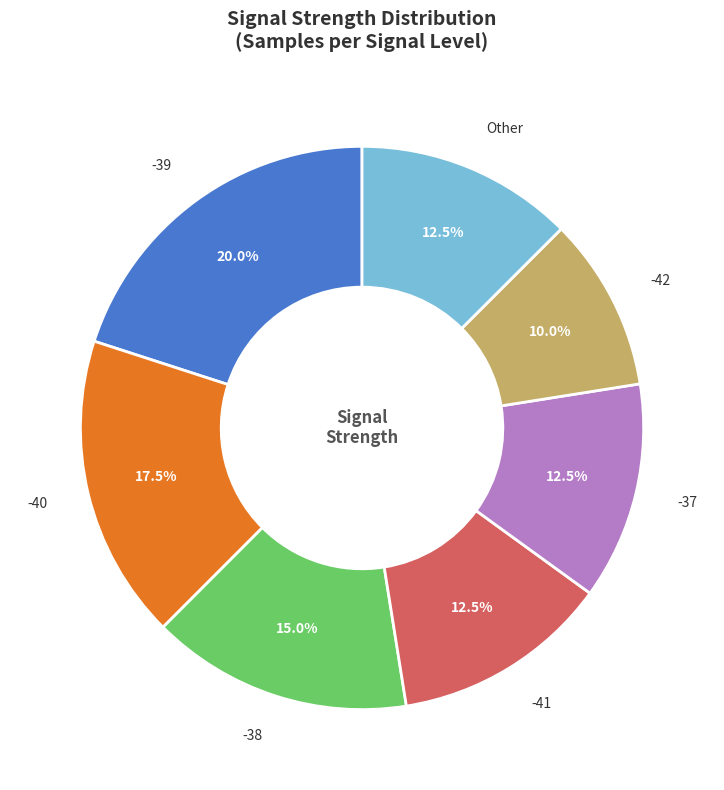

Is there any slice that represents more than half of the pie?

No